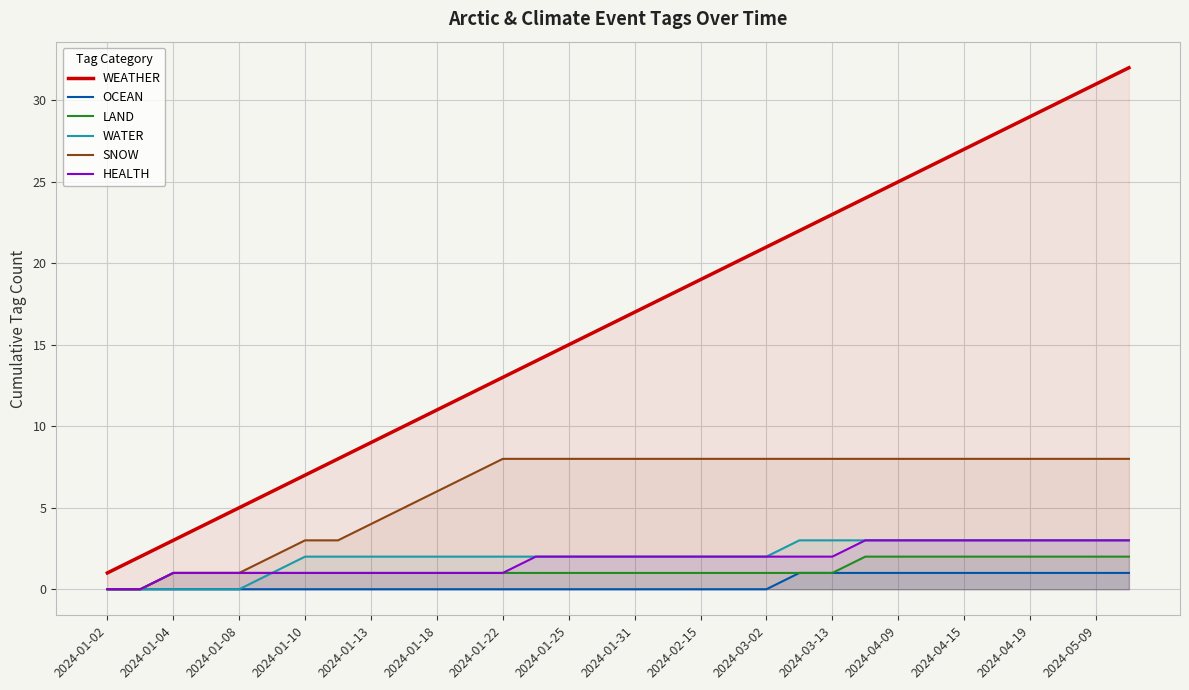

True or false: LAND and WEATHER intersect in this chart.

False